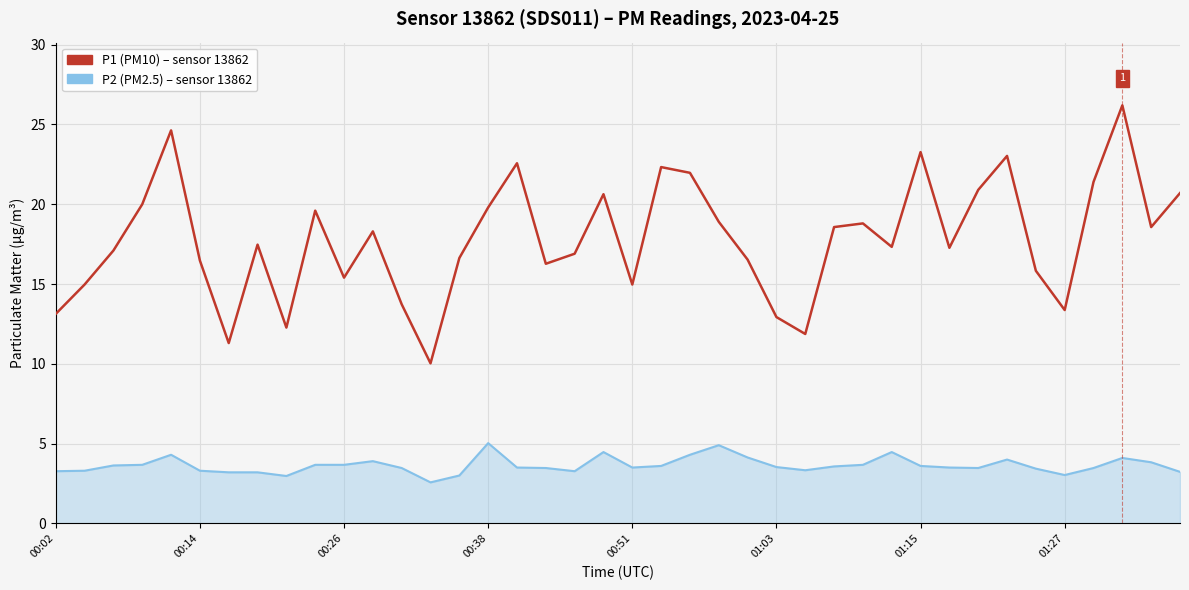

What is the maximum value shown in the chart?

26.2